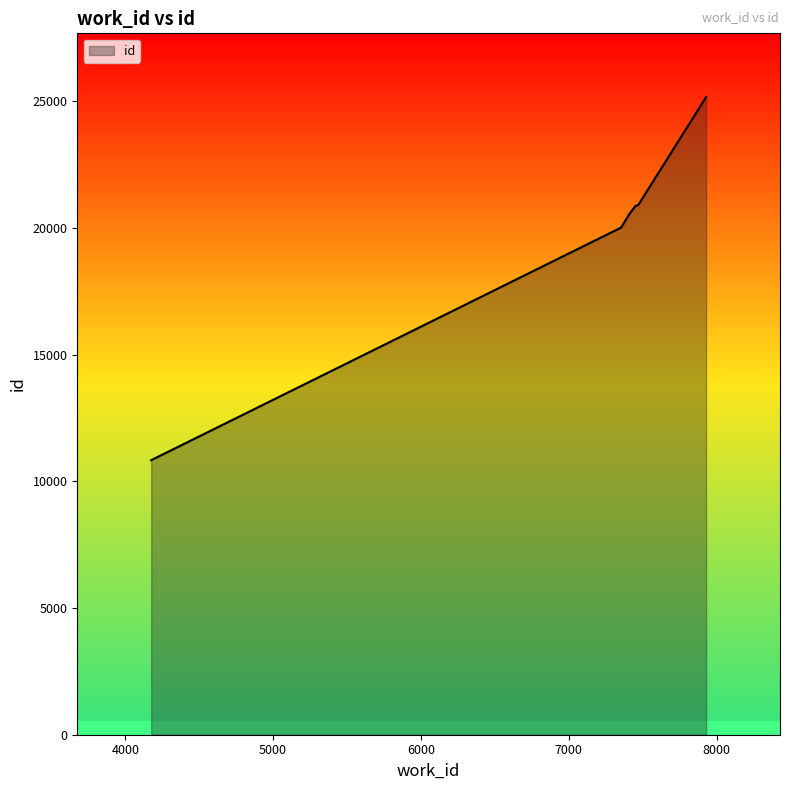

What is the minimum value shown in the chart?

10831